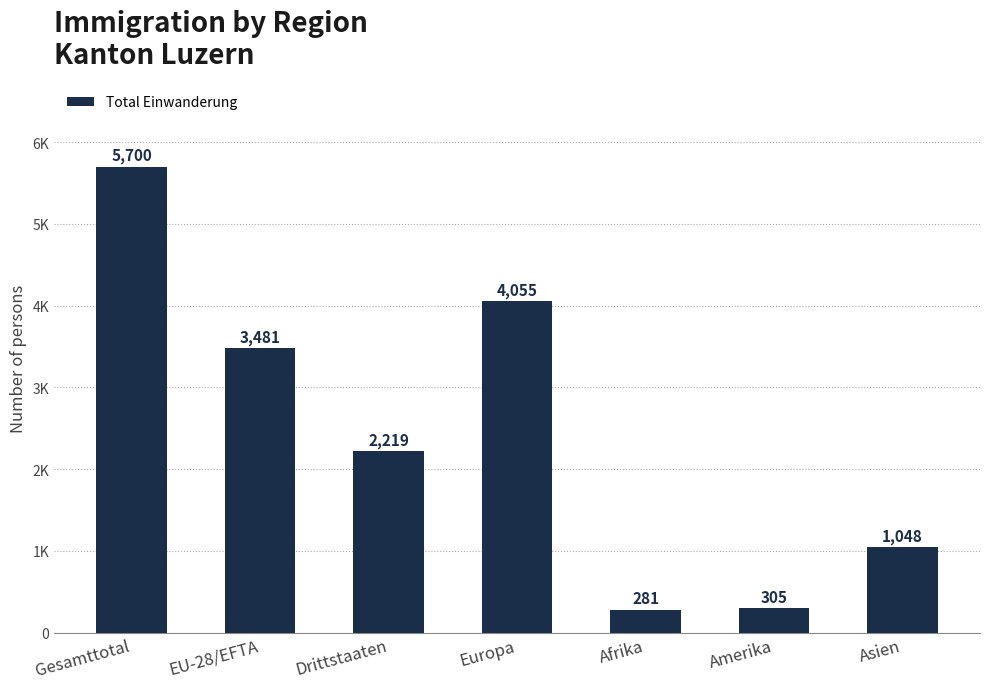

At which category does the chart reach its minimum across all series?

Afrika